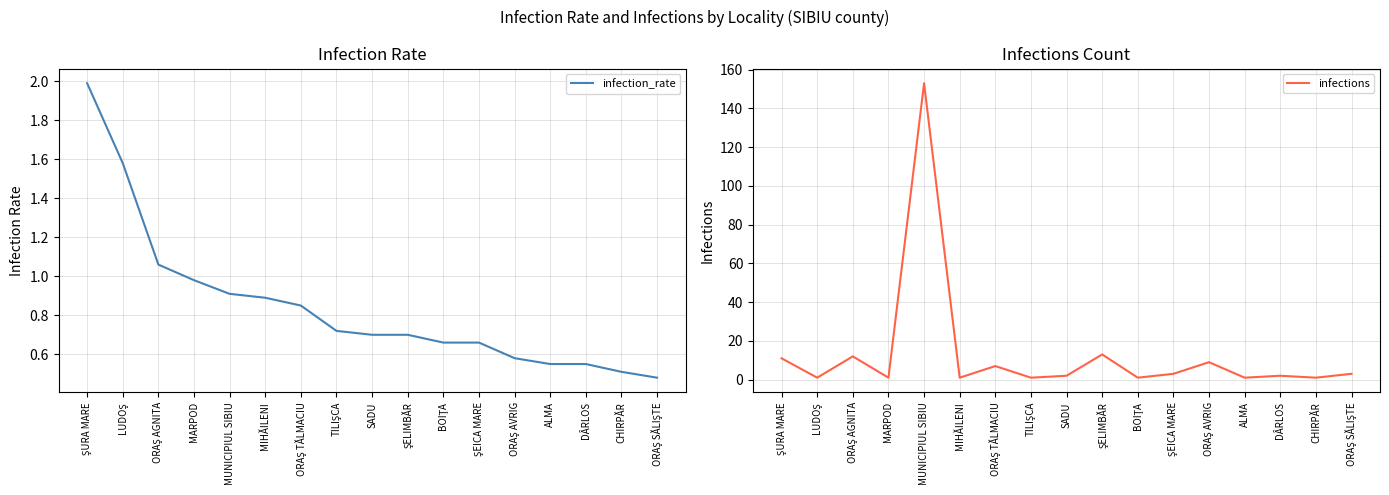

True or false: infection_rate has more than 1 interior local peaks.

False